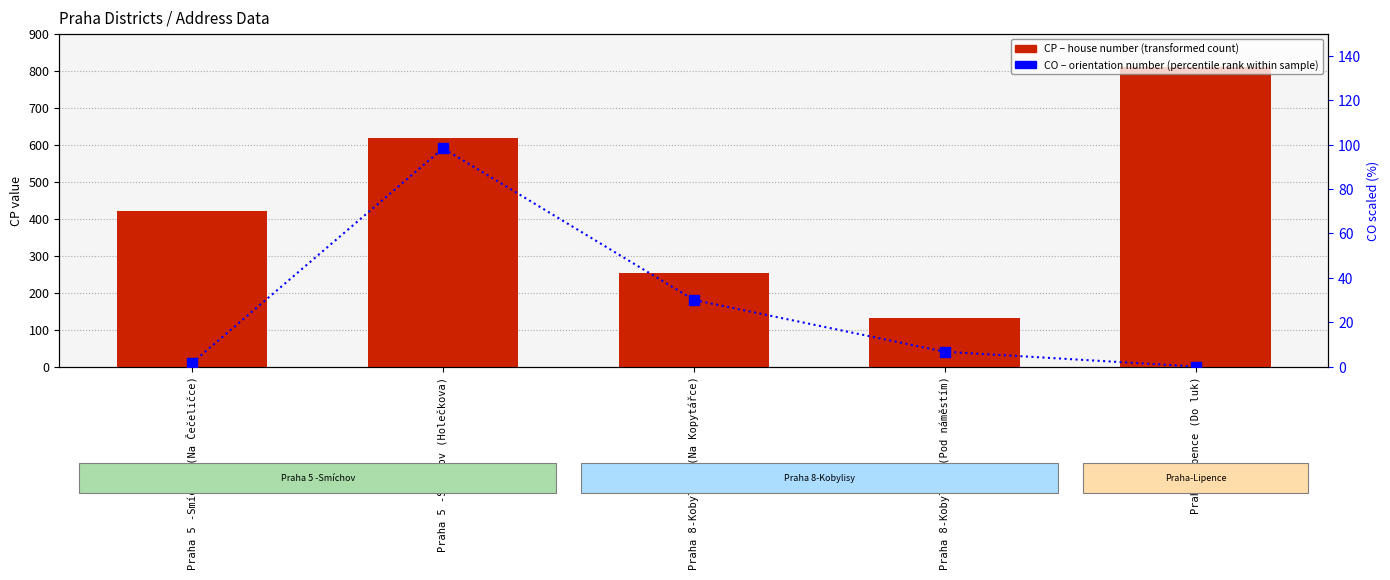

Which series has the largest total across all categories?

CP (street number)